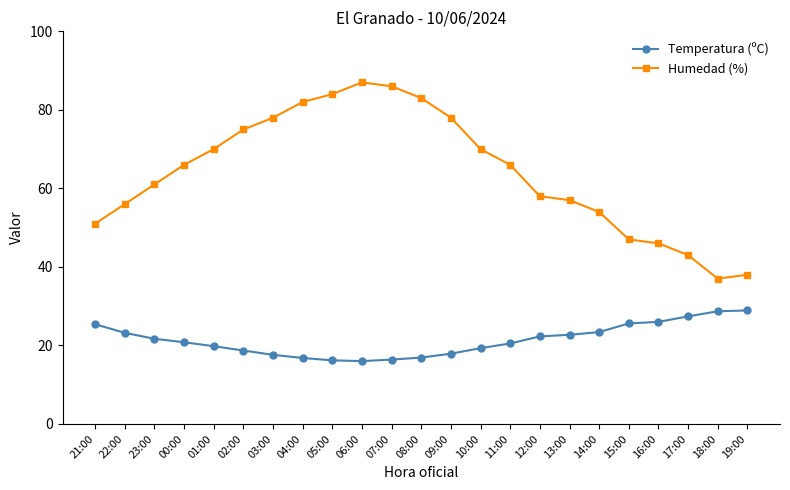

True or false: Humedad (%) has more than 0 points higher than both neighbors.

True